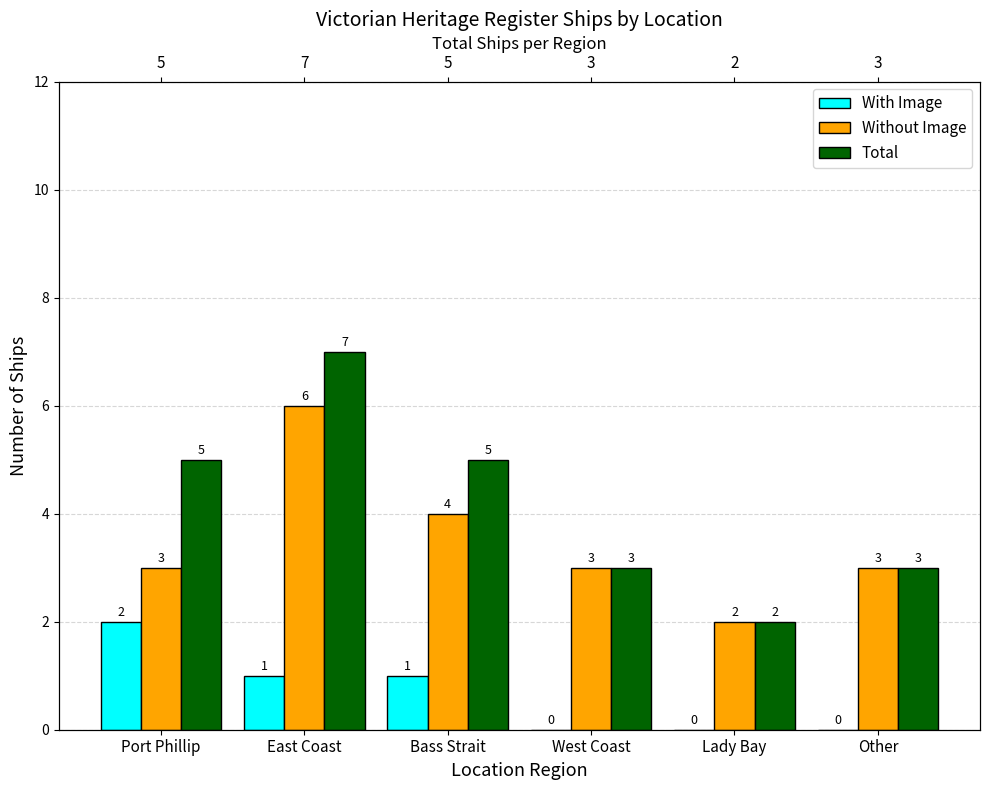

Rank the series by their maximum value, from highest to lowest.

Total, Without Image, With Image